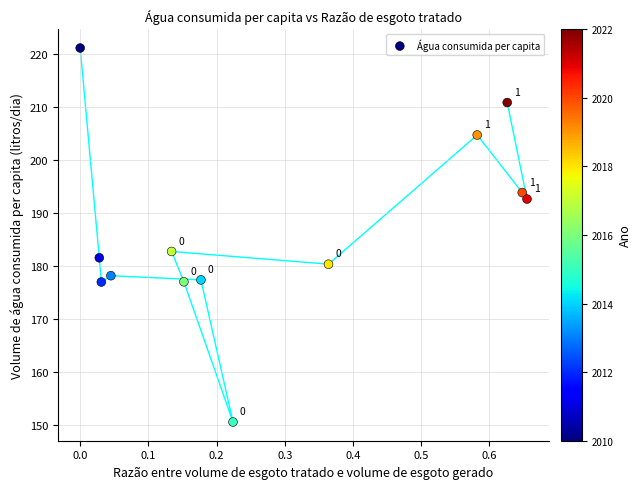

What is the range of X values (max minus min)?

0.7